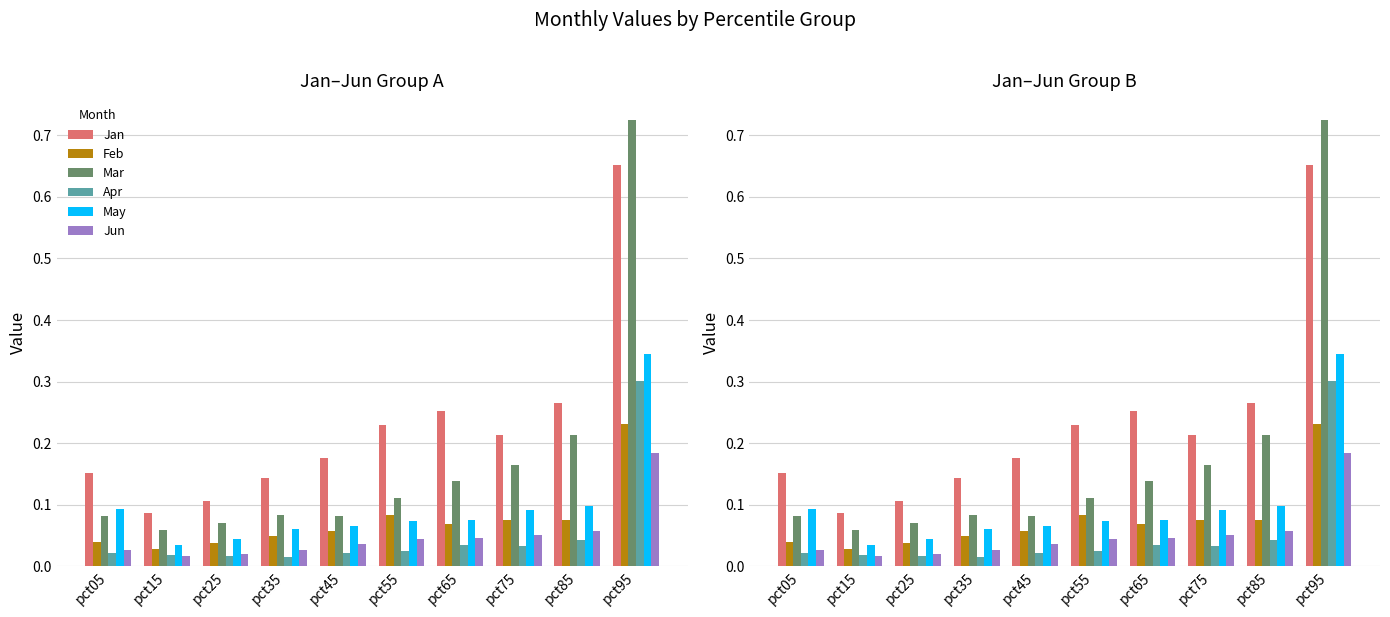

At which label does Apr reach its minimum?

pct35